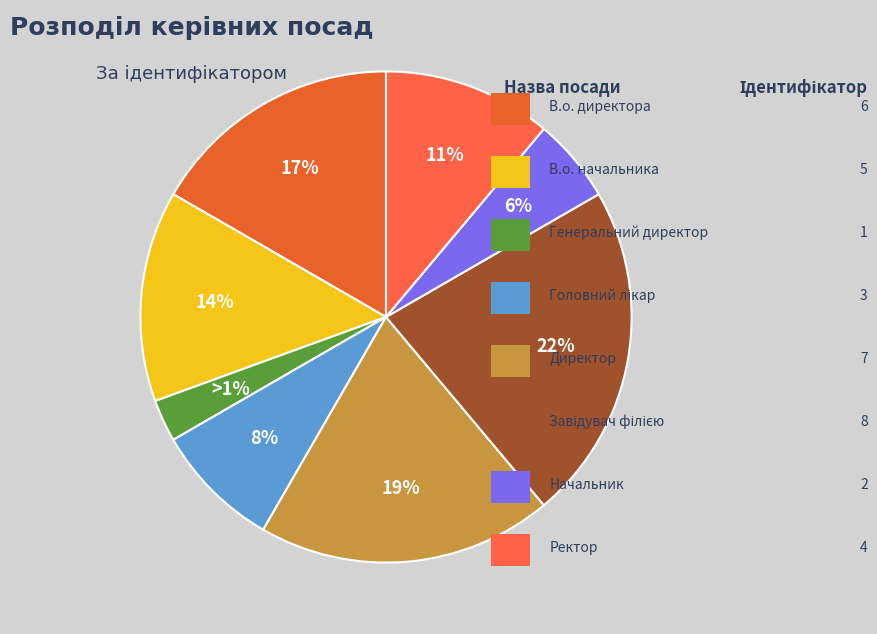

Count the number of slices in the pie.

8